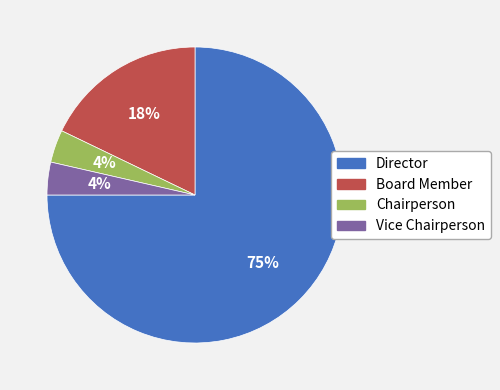

How many slices are in this pie chart?

4